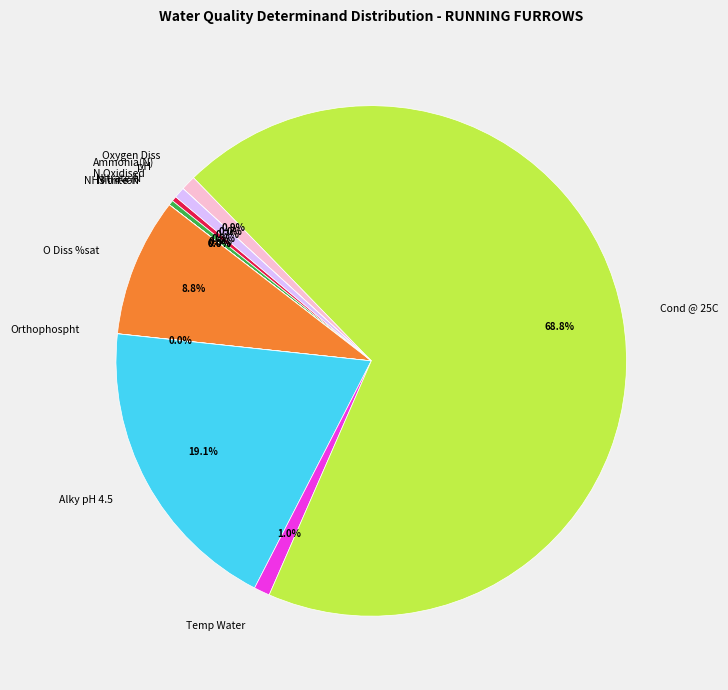

Which slice represents more than half of the pie?

Cond @ 25C